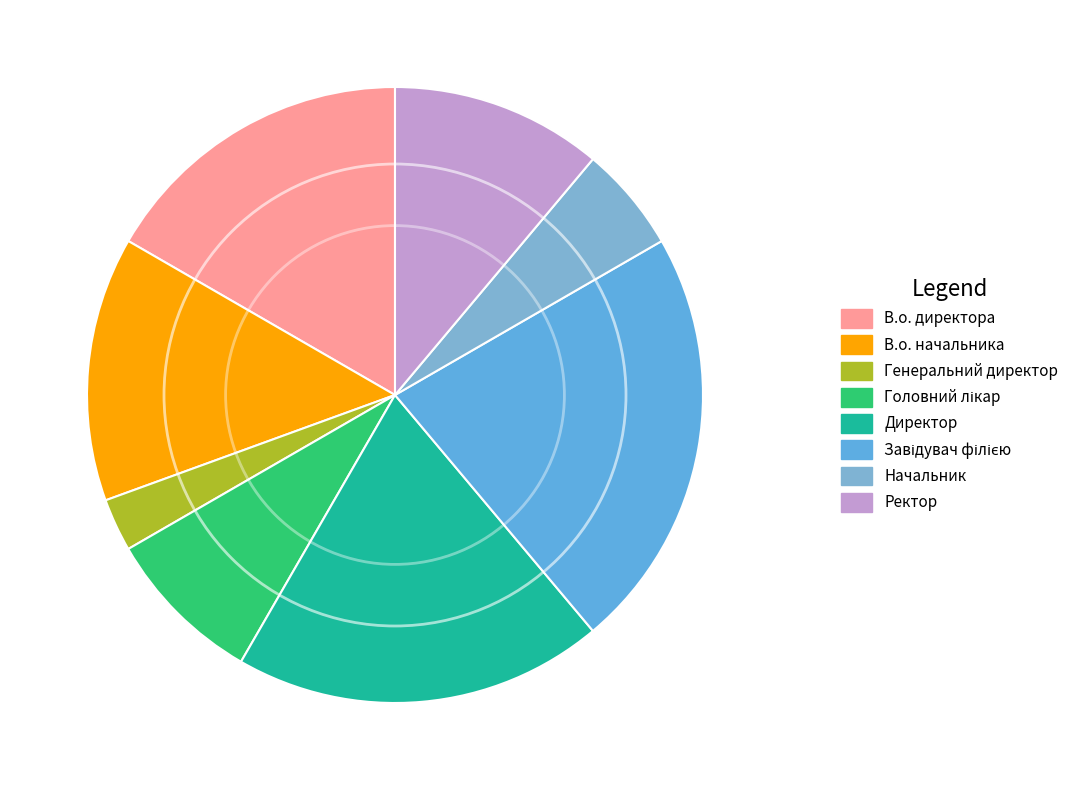

How many segments does this pie chart have?

8